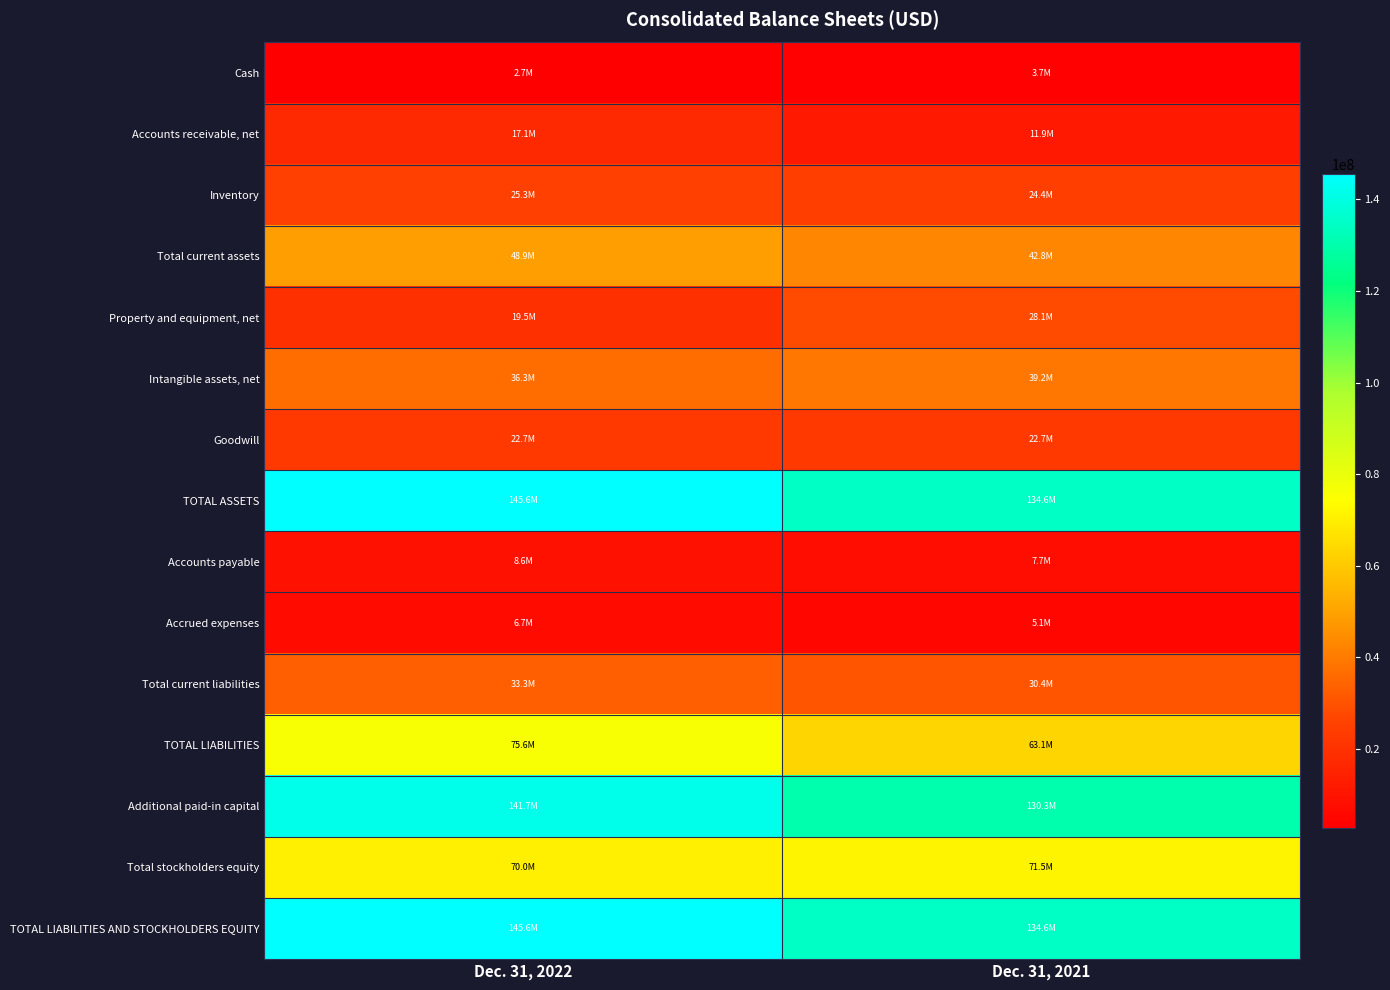

Reading left to right, extract all data points from this chart.

Cash: Dec. 31, 2022=2673541	Dec. 31, 2021=3715666
Accounts receivable, net: Dec. 31, 2022=17139944	Dec. 31, 2021=11875176
Inventory: Dec. 31, 2022=25258369	Dec. 31, 2021=24419654
Total current assets: Dec. 31, 2022=48902865	Dec. 31, 2021=42844307
Property and equipment, net: Dec. 31, 2022=19503485	Dec. 31, 2021=28101471
Intangible assets, net: Dec. 31, 2022=36282609	Dec. 31, 2021=39180664
Goodwill: Dec. 31, 2022=22680084	Dec. 31, 2021=22680084
TOTAL ASSETS: Dec. 31, 2022=145632214	Dec. 31, 2021=134623850
Accounts payable: Dec. 31, 2022=8608554	Dec. 31, 2021=7744957
Accrued expenses: Dec. 31, 2022=6749890	Dec. 31, 2021=5074006
Total current liabilities: Dec. 31, 2022=33314866	Dec. 31, 2021=30420364
TOTAL LIABILITIES: Dec. 31, 2022=75640193	Dec. 31, 2021=63133806
Additional paid-in capital: Dec. 31, 2022=141723921	Dec. 31, 2021=130348267
Total stockholders equity: Dec. 31, 2022=69992021	Dec. 31, 2021=71490044
TOTAL LIABILITIES AND STOCKHOLDERS EQUITY: Dec. 31, 2022=145632214	Dec. 31, 2021=134623850